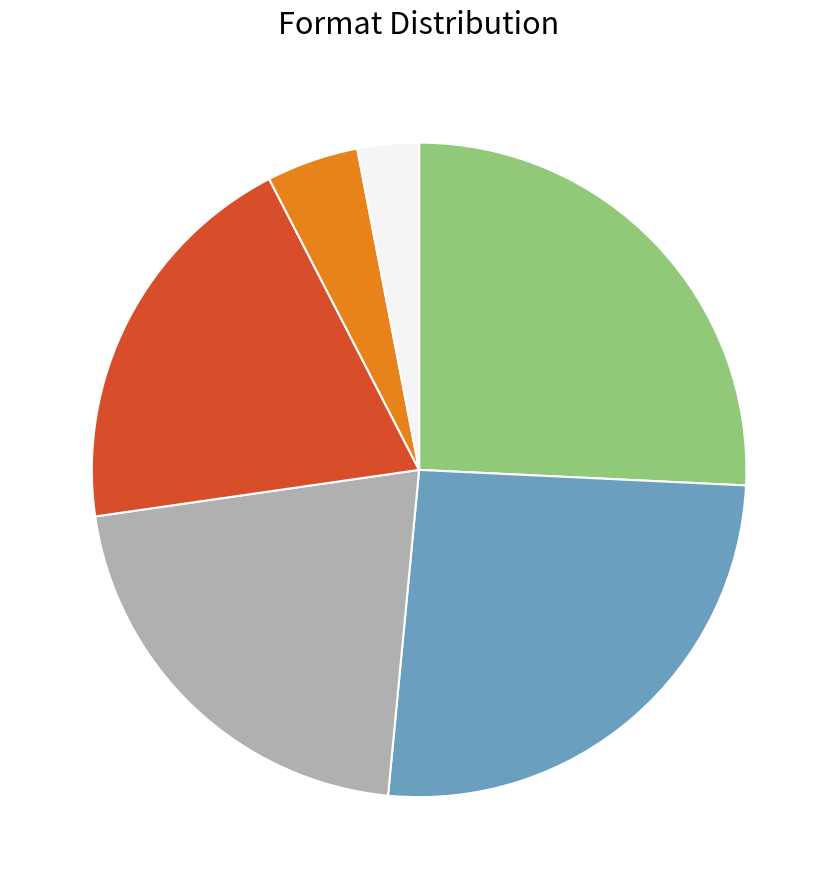

Is there a majority slice in this chart?

No